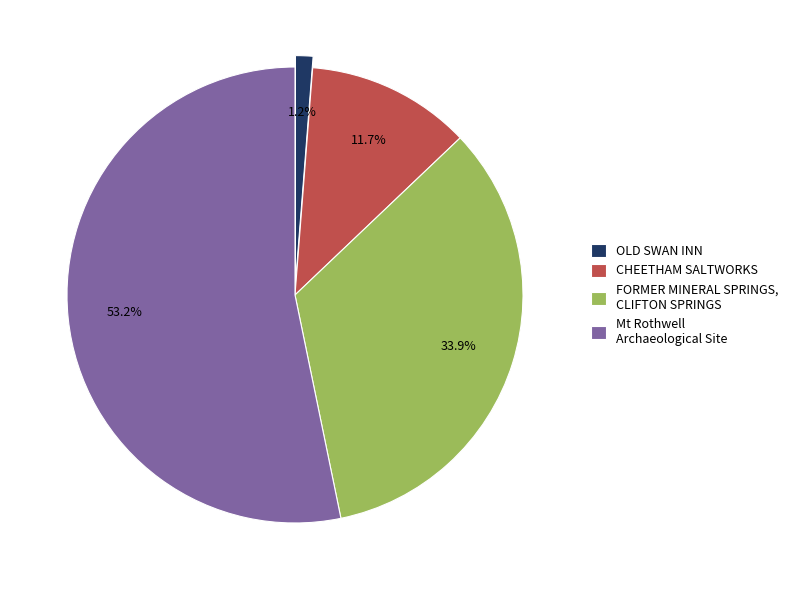

Do OLD SWAN INN and Mt Rothwell Archaeological Site together represent more than half of the pie?

Yes